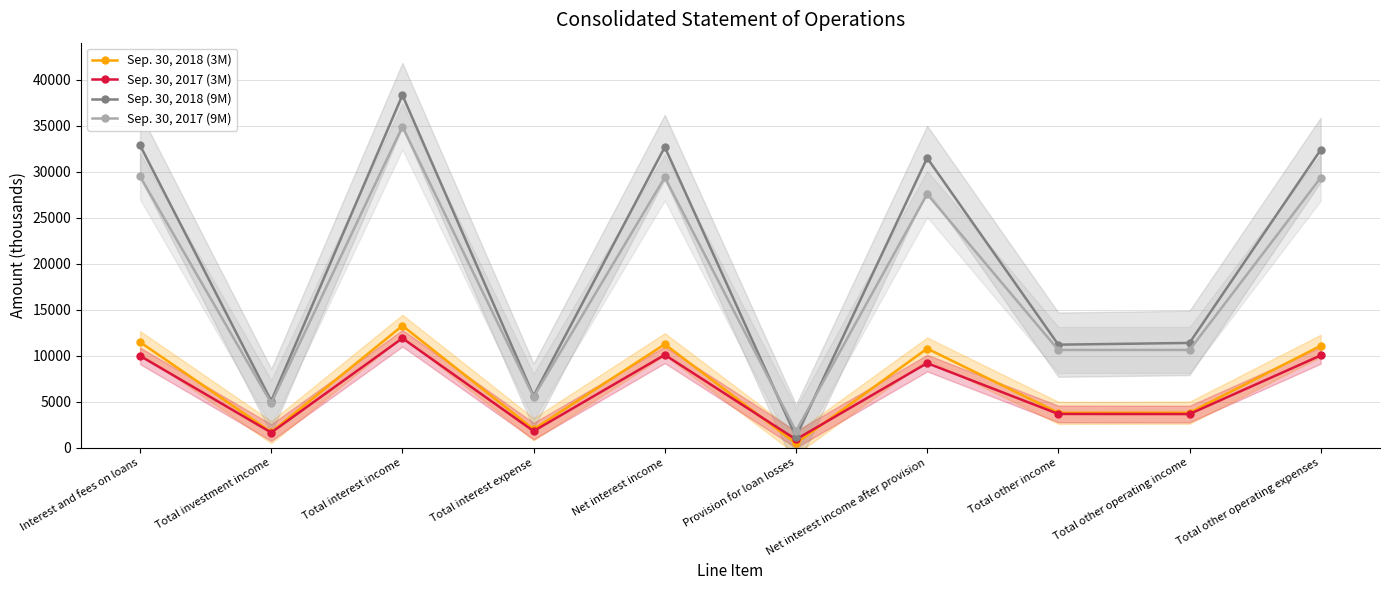

Reading left to right, list all the values displayed in this chart.

Sep. 30, 2018 (3M): 11487	1692	13264	2008	11256	471	10785	3797	3806	11089
Sep. 30, 2017 (3M): 9987	1647	11908	1806	10102	901	9201	3672	3661	10039
Sep. 30, 2018 (9M): 32895	5086	38350	5644	32706	1187	31519	11208	11398	32405
Sep. 30, 2017 (9M): 29504	4844	34926	5526	29400	1809	27591	10631	10634	29368